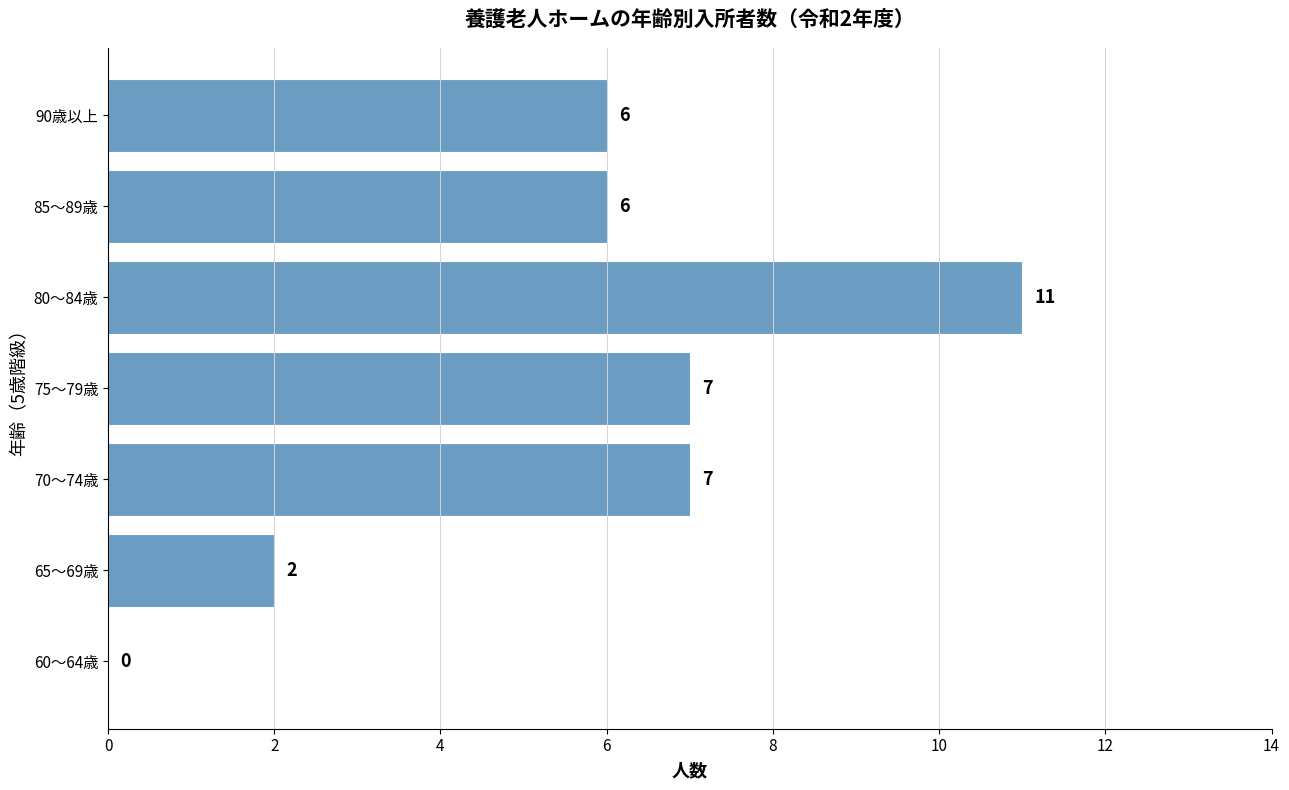

What is the average value?

6